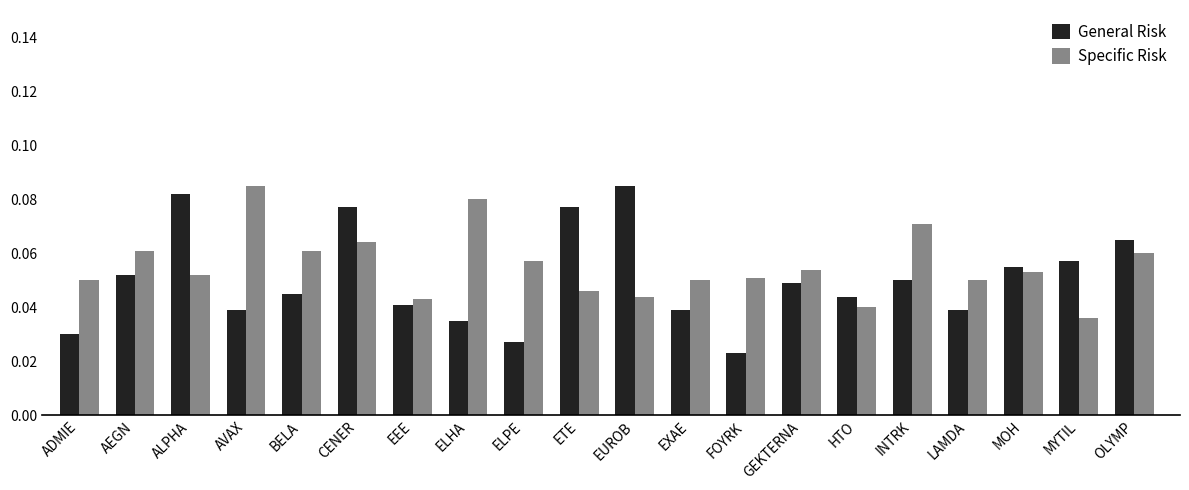

What is the sum of all Specific Risk values?

1.1